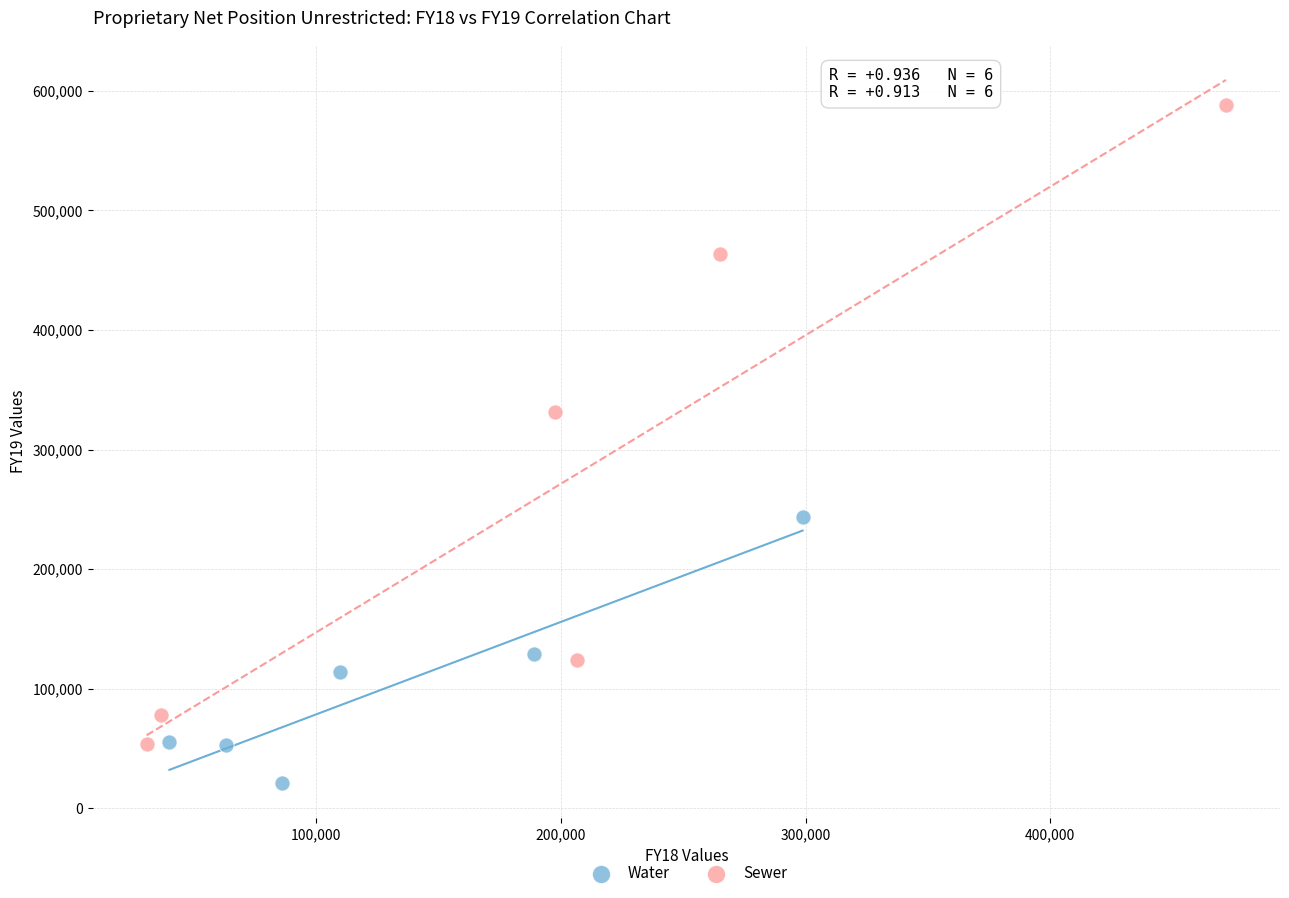

Which series has the widest spread of Y values?

Sewer